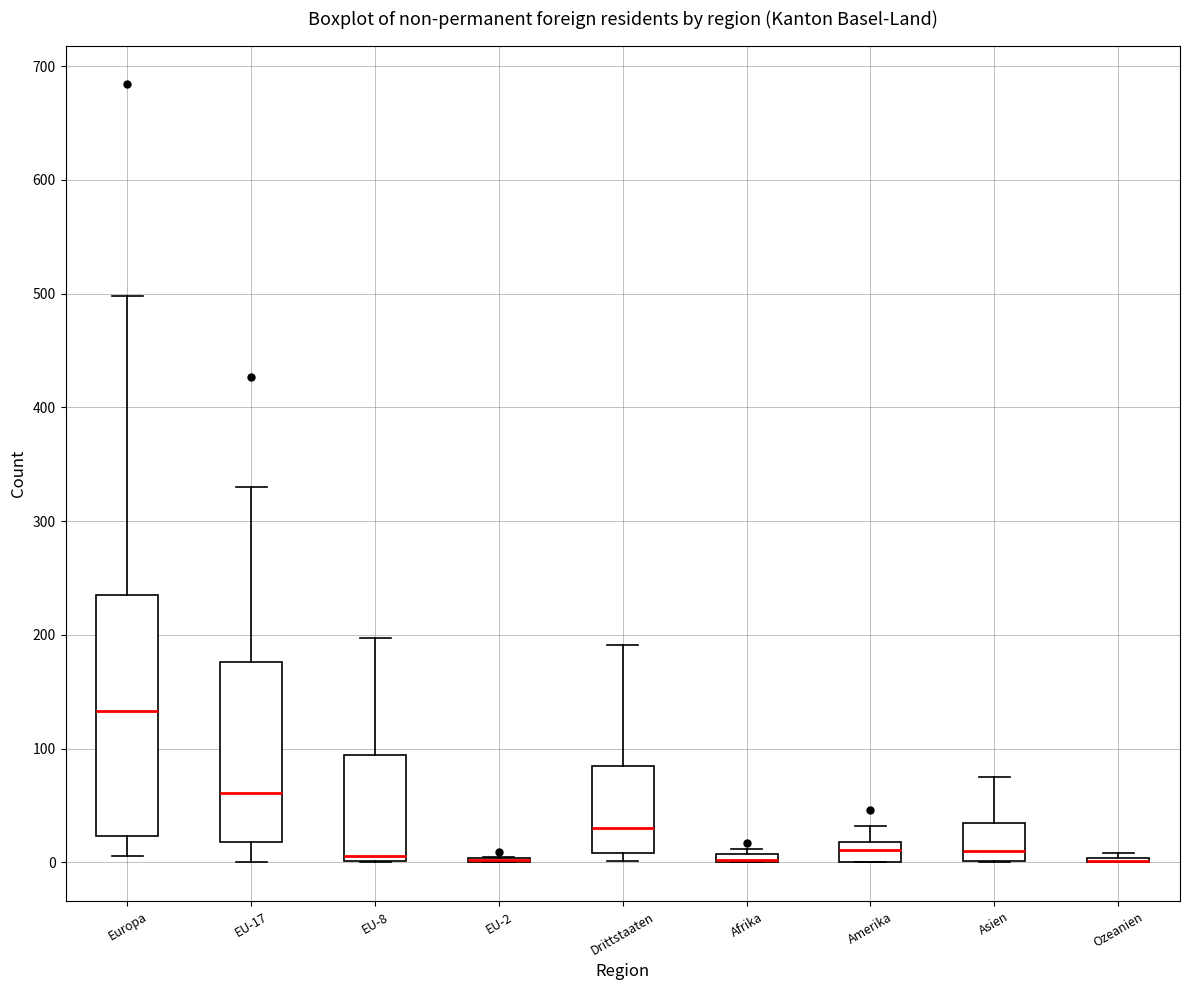

Comparing the boxes themselves (not the whiskers), which one is the tallest?

Europa